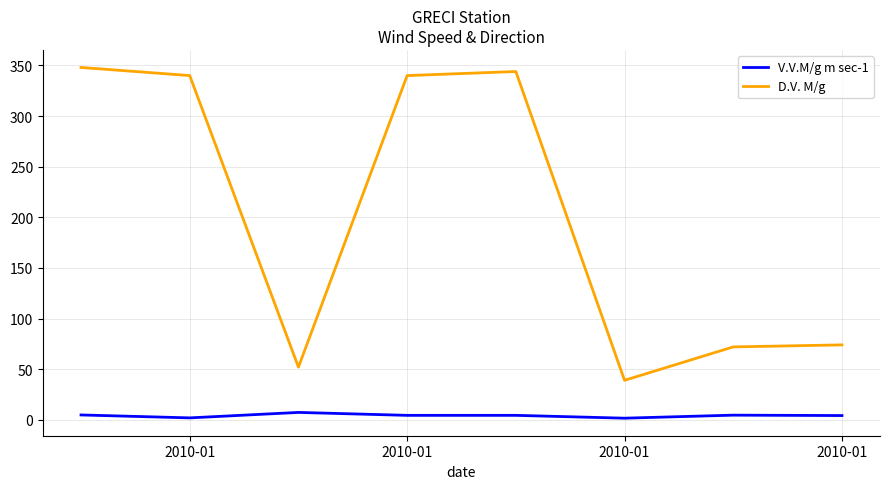

Is this an area chart (filled region under the line)?

No